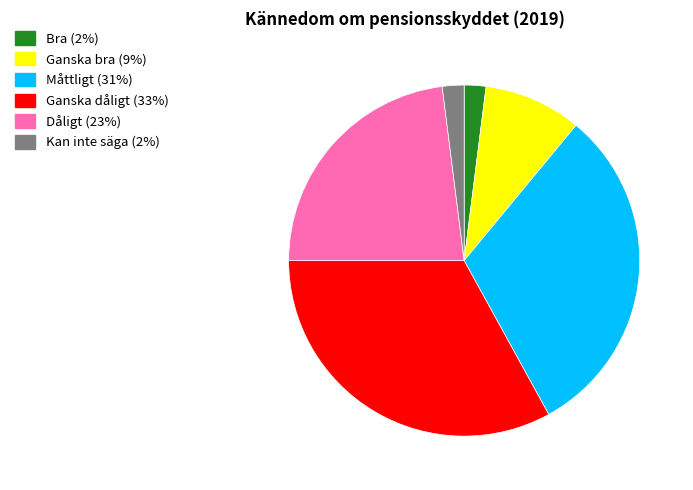

Is Dåligt the majority of the pie?

No